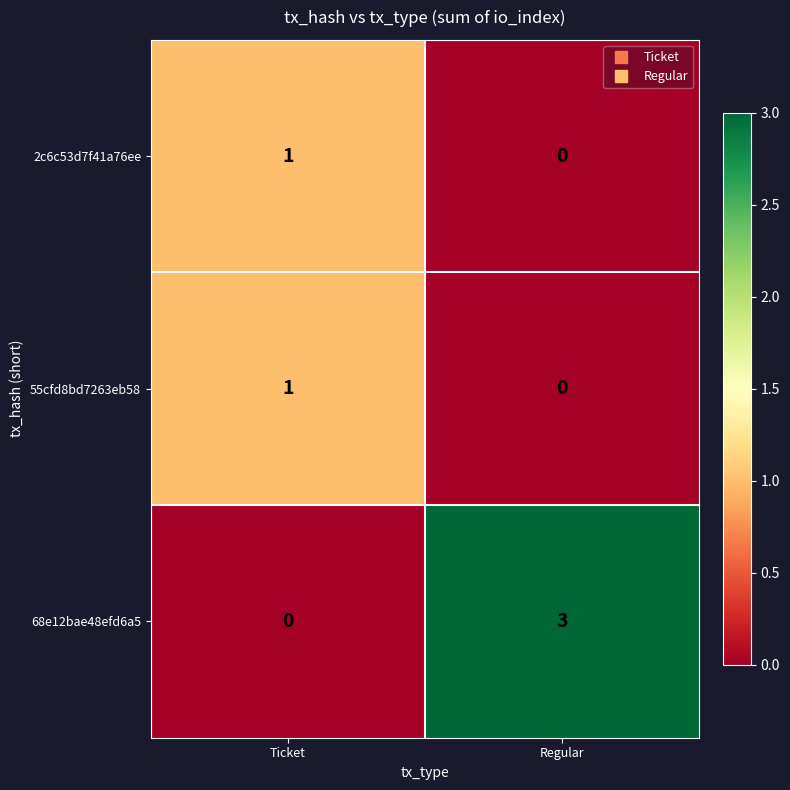

What is the difference between the 68e12bae48efd6a5 values at Regular and Ticket?

3